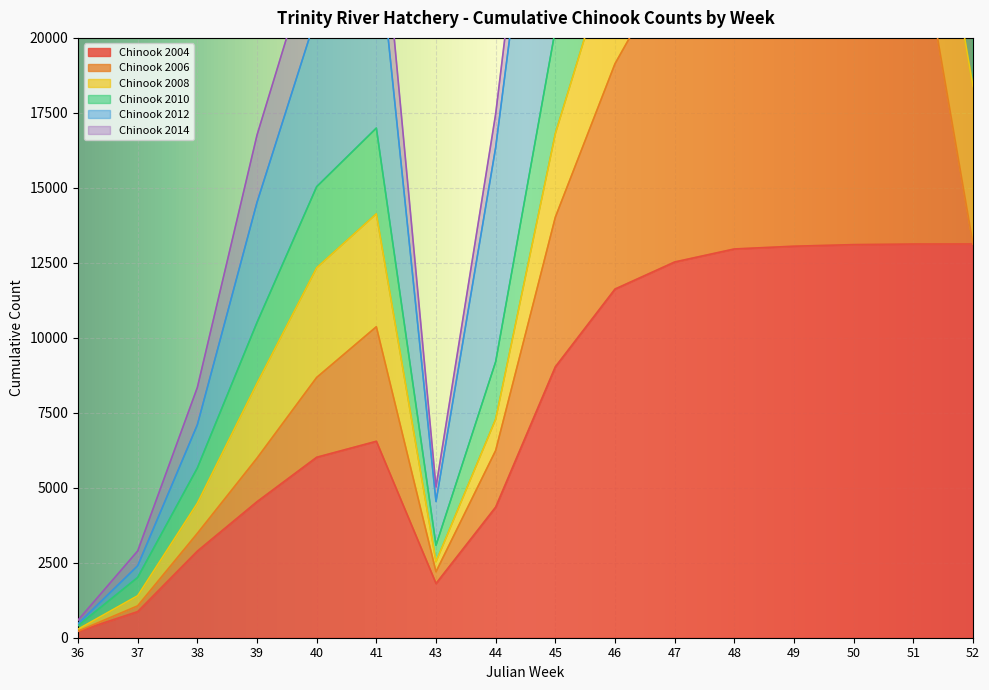

True or false: Chinook 2010 and Chinook 2004 cross at least once.

False